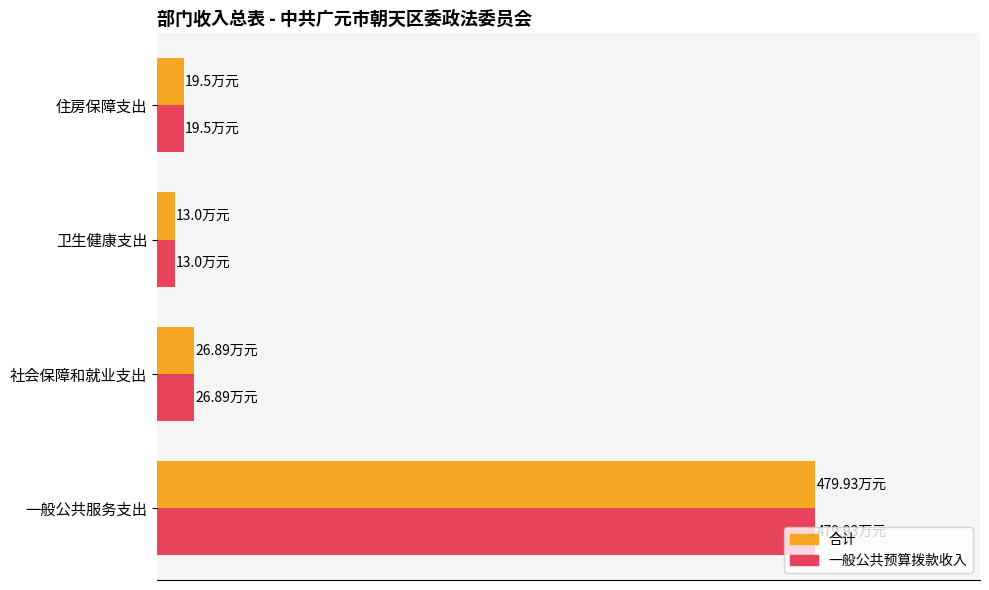

List the labels in order of 合计 value, smallest first.

卫生健康支出, 住房保障支出, 社会保障和就业支出, 一般公共服务支出